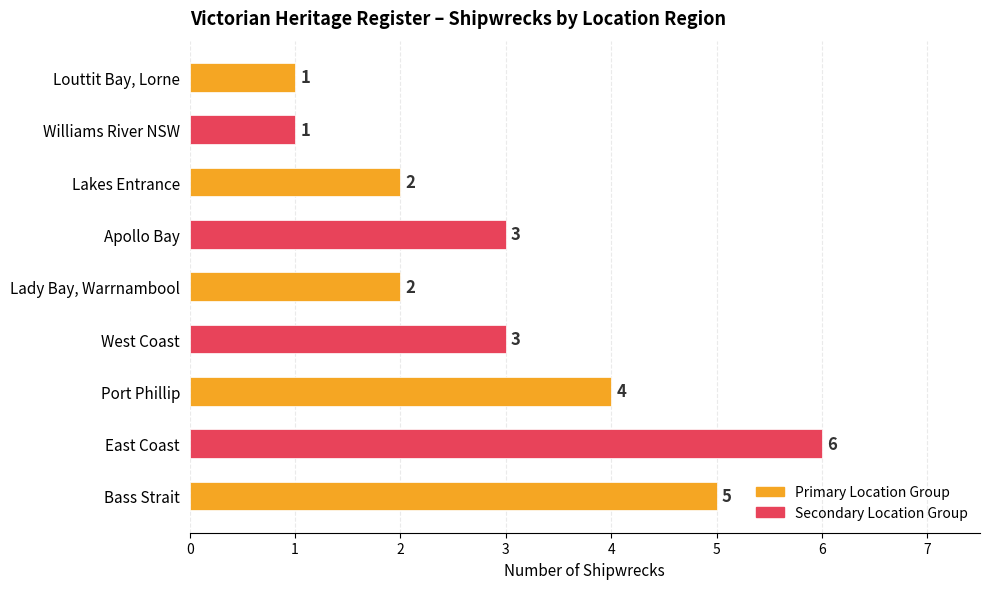

What is the difference between the second highest and minimum values?

4